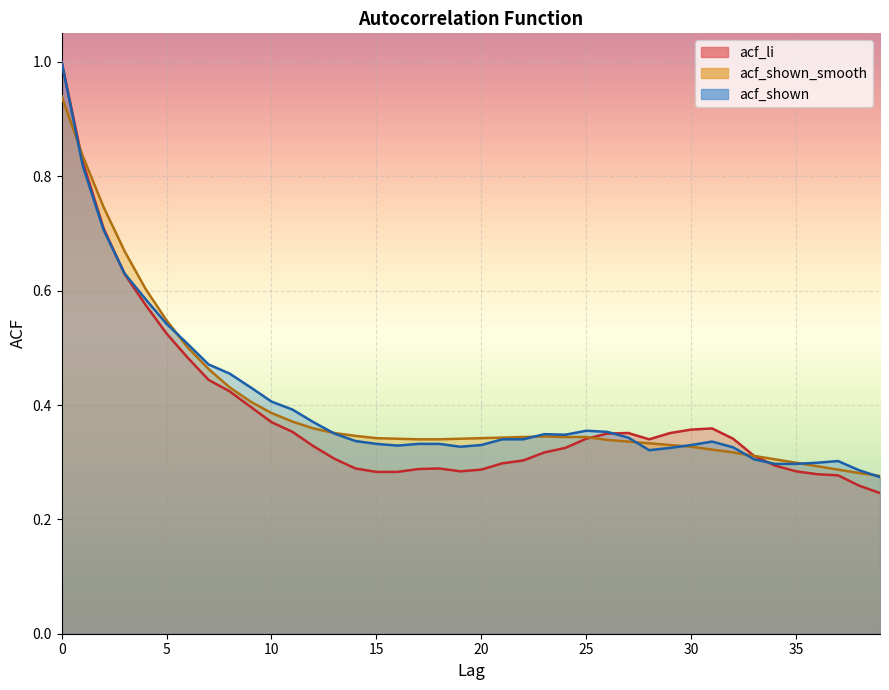

Which has a higher value, 39 or 36?

36